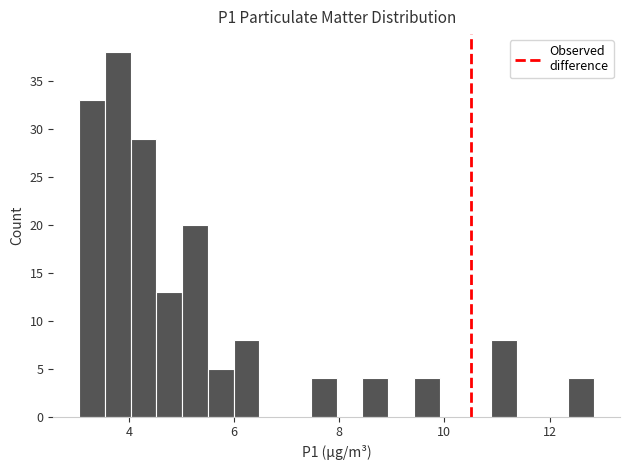

Read against the x-axis, roughly where is the centre of the tallest bar?

3.8